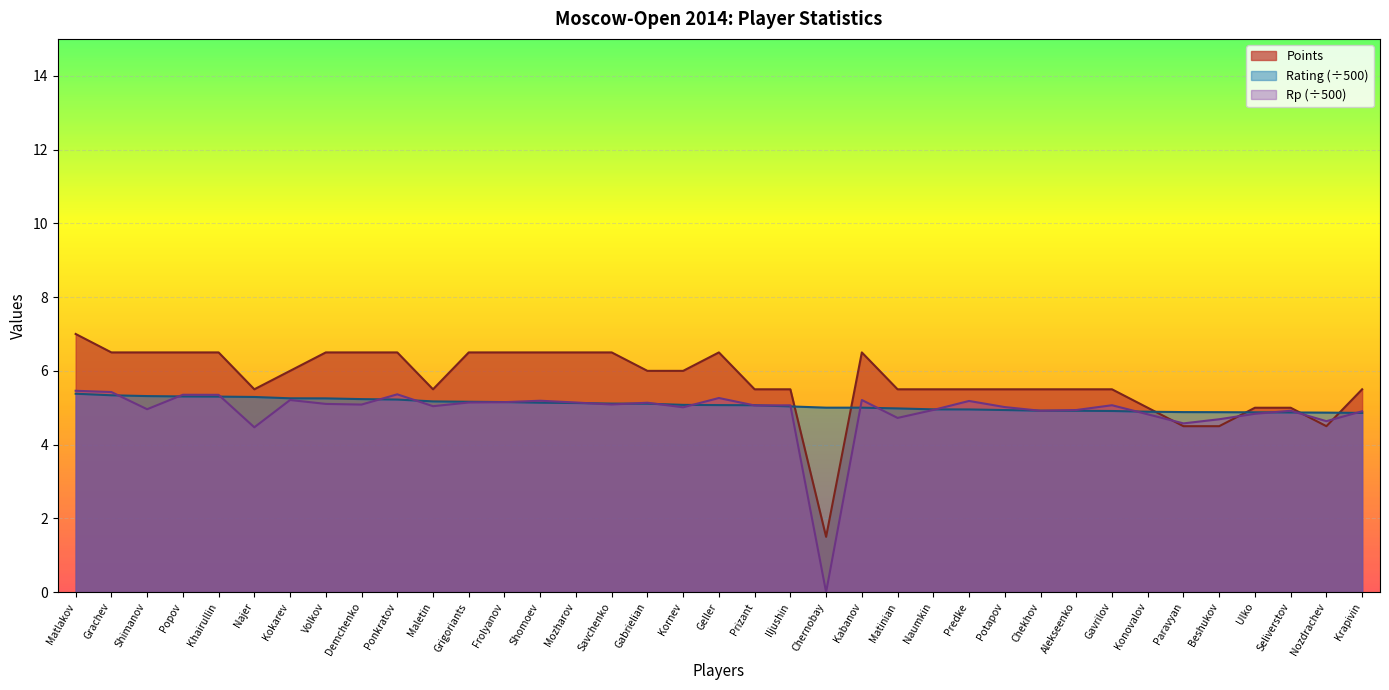

What is the difference between the Points values at Konovalov and Prizant?

0.5